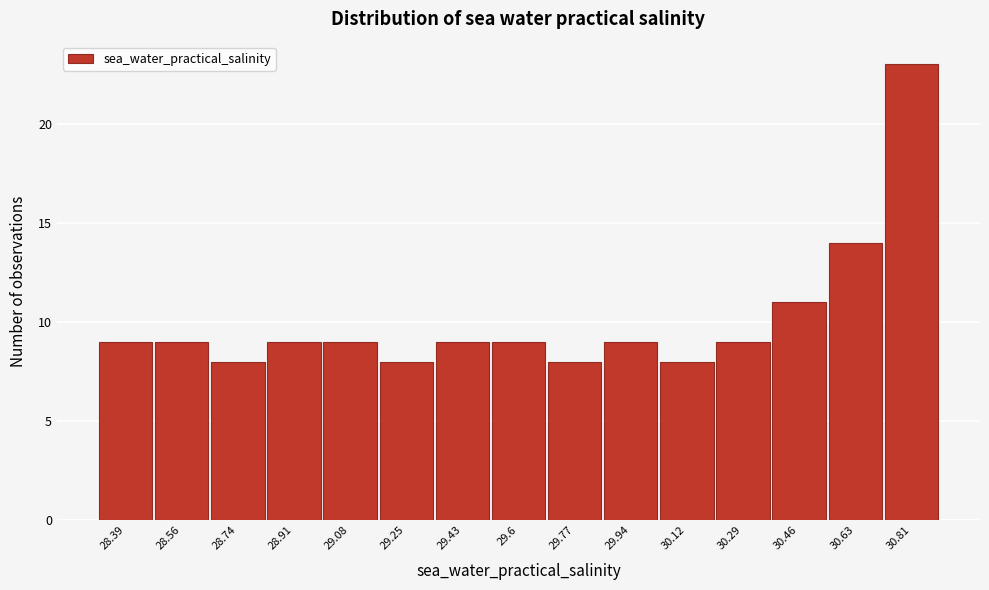

Reading right to left, extract all data points from this chart.

30.81=23	30.63=14	30.46=11	30.29=9	30.12=8	29.94=9	29.77=8	29.6=9	29.43=9	29.25=8	29.08=9	28.91=9	28.74=8	28.56=9	28.39=9